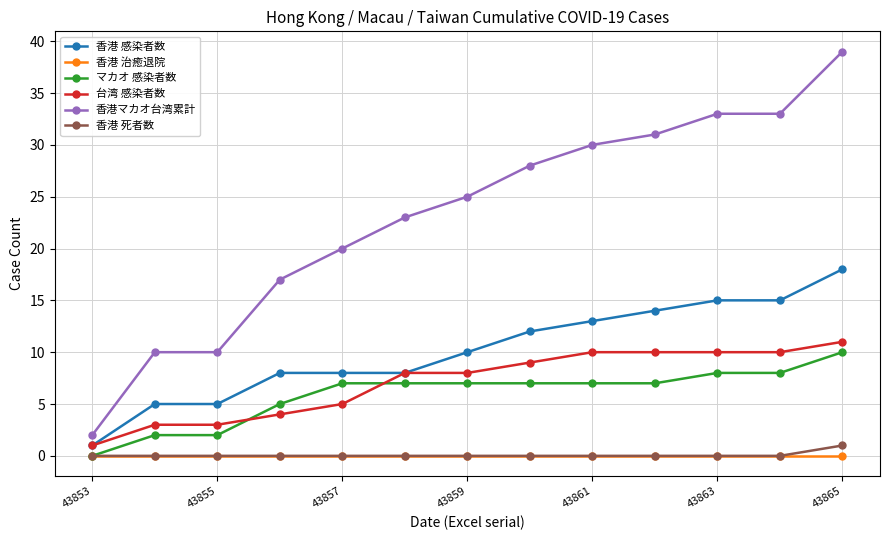

True or false: 香港 感染者数 and マカオ 感染者数 cross at least once.

False